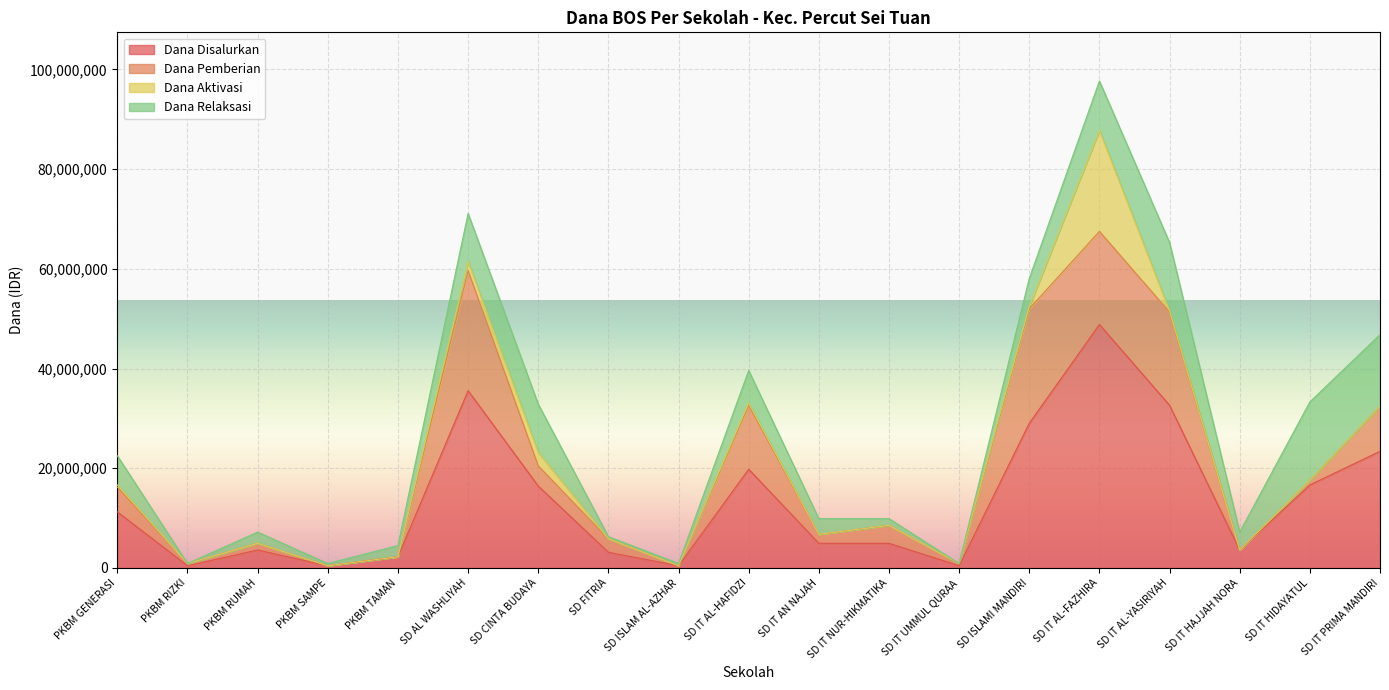

List the series in order of their peak value, lowest first.

Dana Relaksasi, Dana Aktivasi, Dana Pemberian, Dana Disalurkan